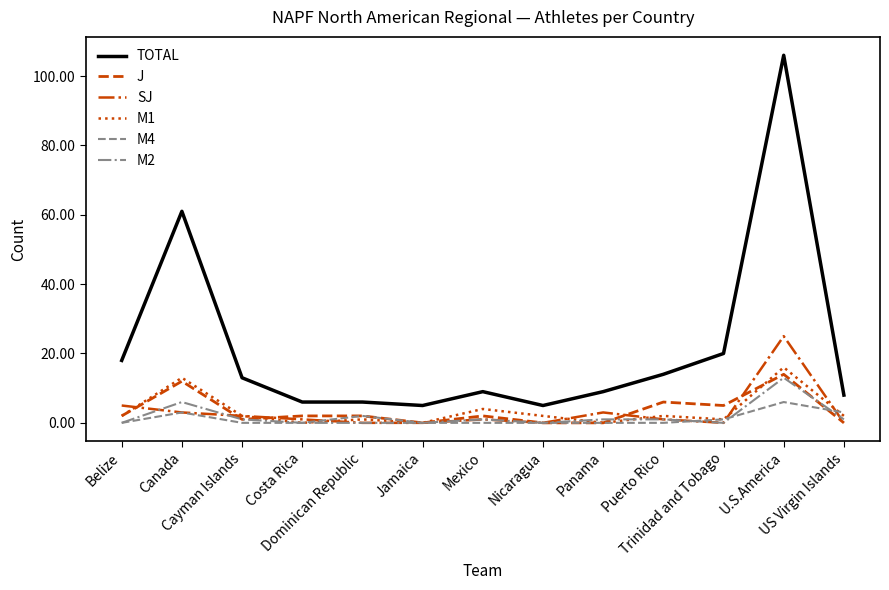

Count the number of data series in this chart.

6